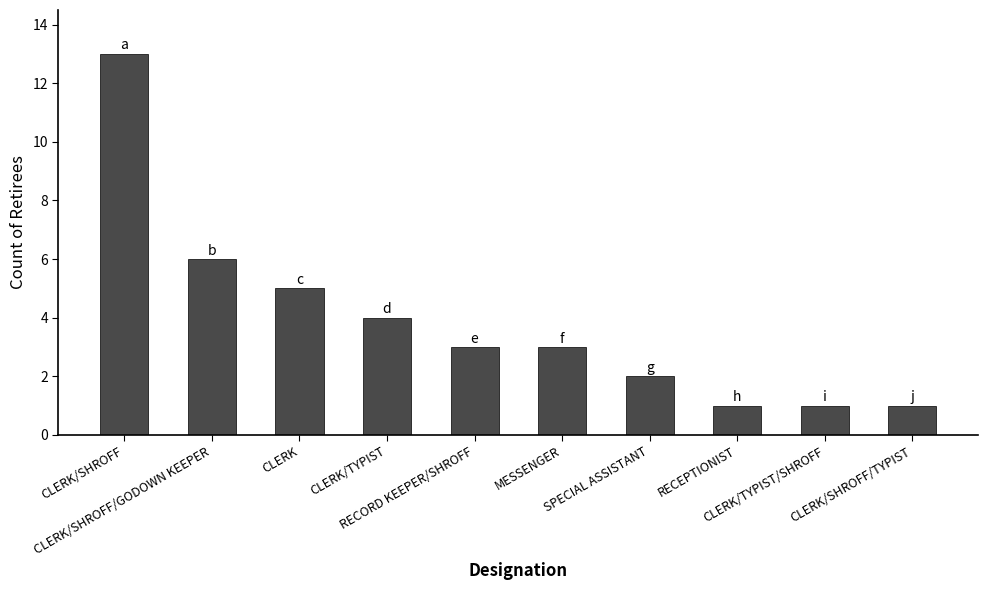

What is the difference between the maximum and minimum values?

12